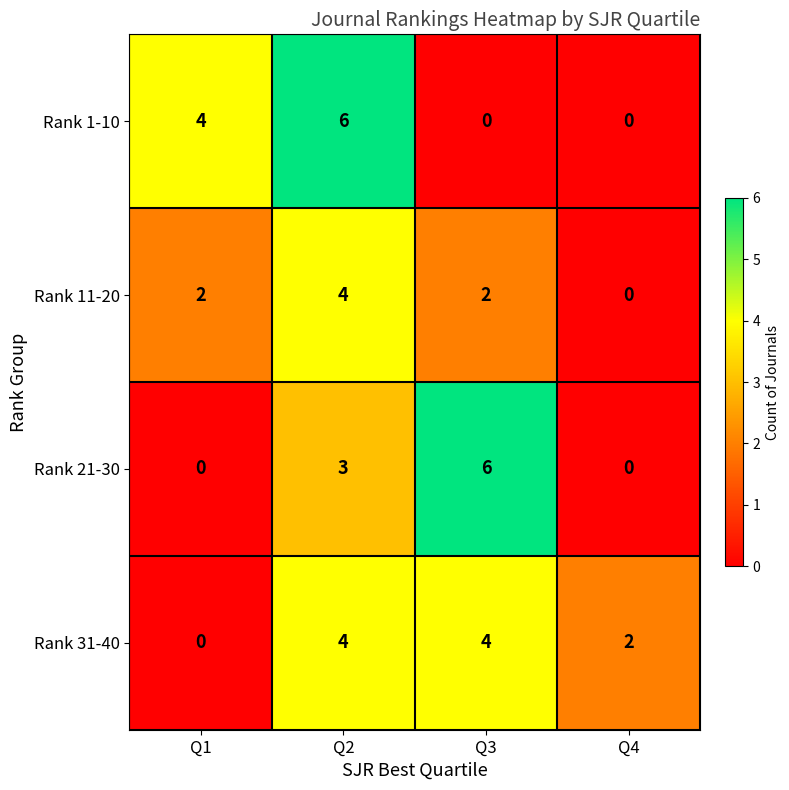

Reading left to right, extract all data points from this chart.

Rank 1-10: 4	6	0	0
Rank 11-20: 2	4	2	0
Rank 21-30: 0	3	6	0
Rank 31-40: 0	4	4	2